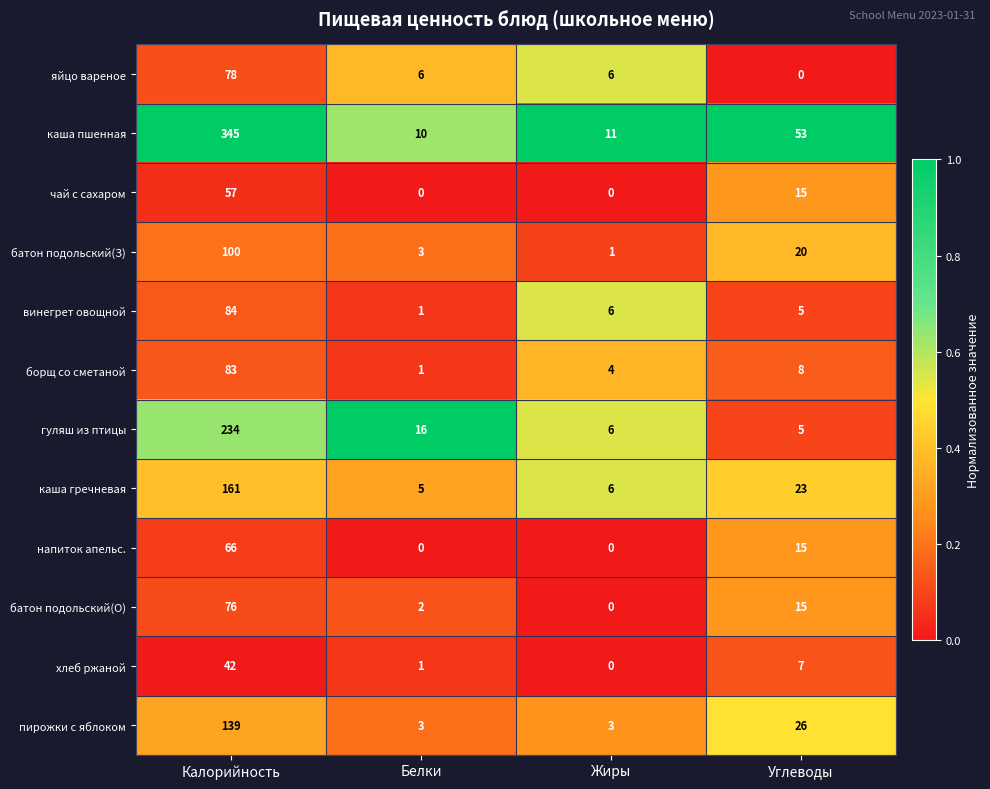

What is the maximum value shown in the chart?

345